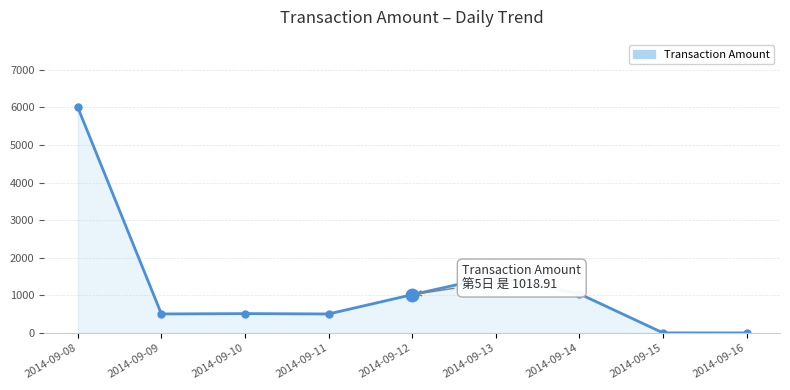

What is the difference between the maximum and minimum values?

5998.0